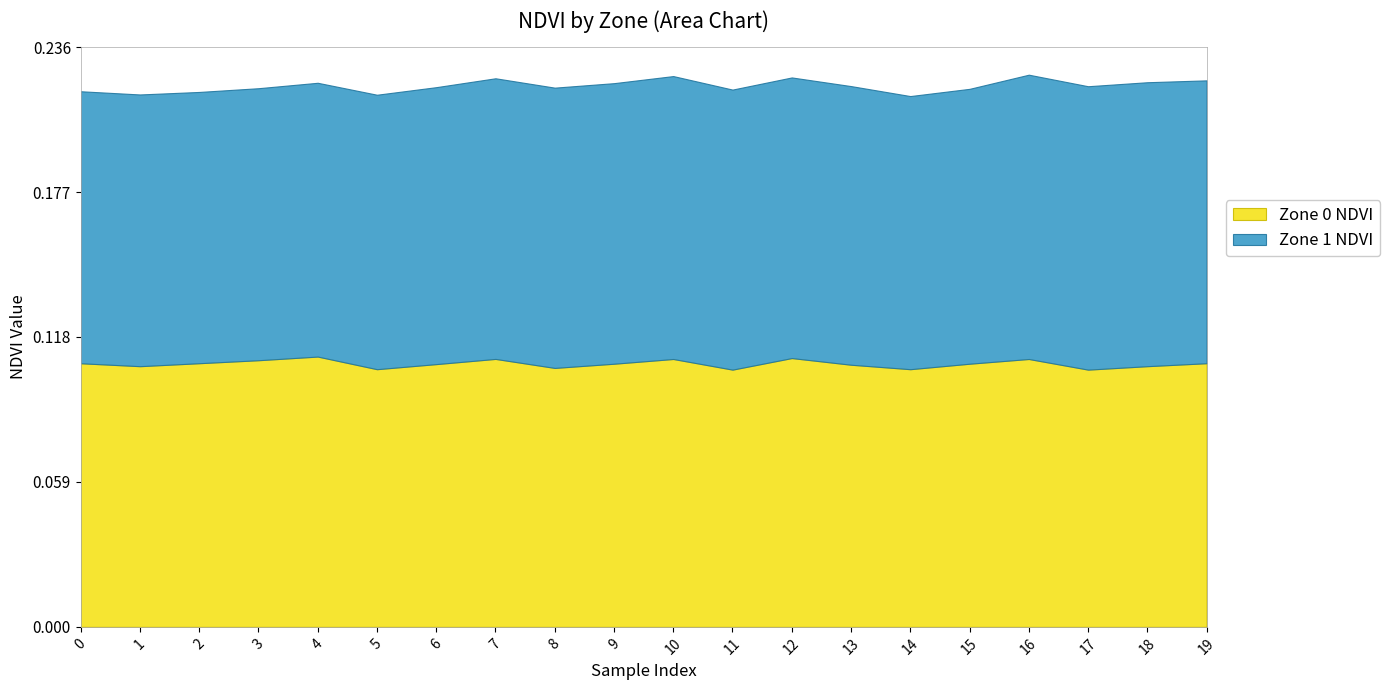

At which label does Zone 0 NDVI reach its minimum?

11